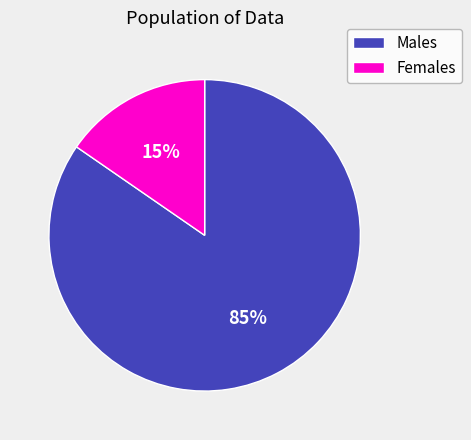

How many segments does this pie chart have?

2